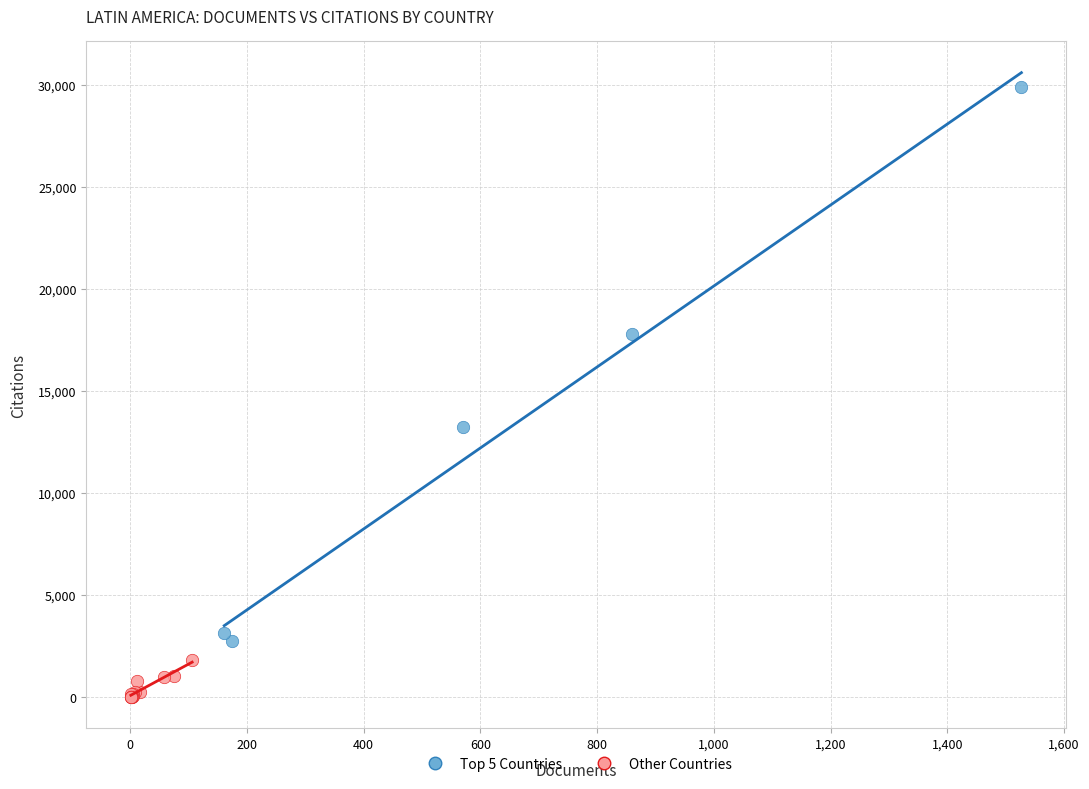

Which series contains the lowest Y value?

Other Countries